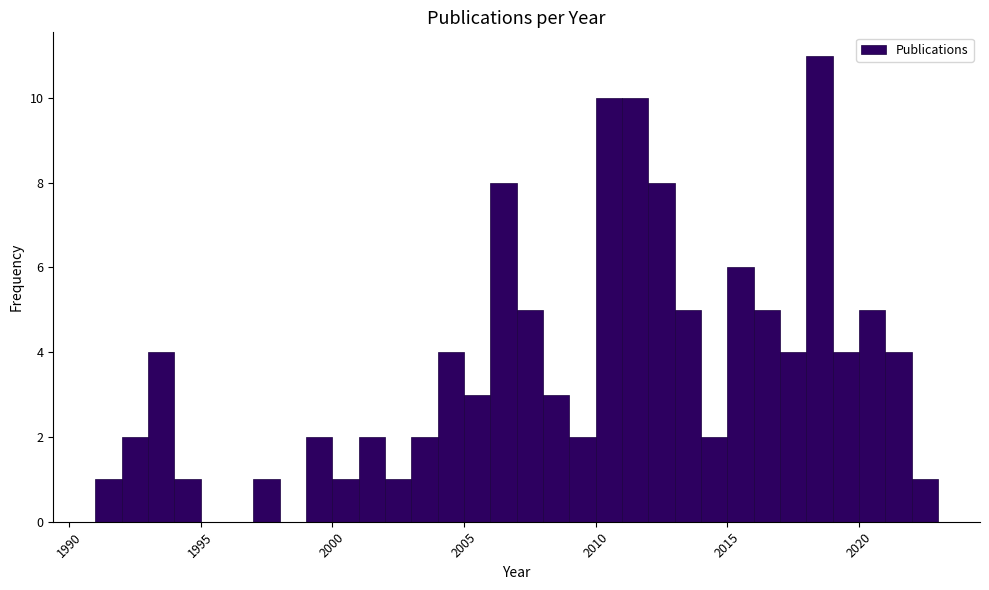

Read against the x-axis, roughly where is the centre of the tallest bar?

2018.5